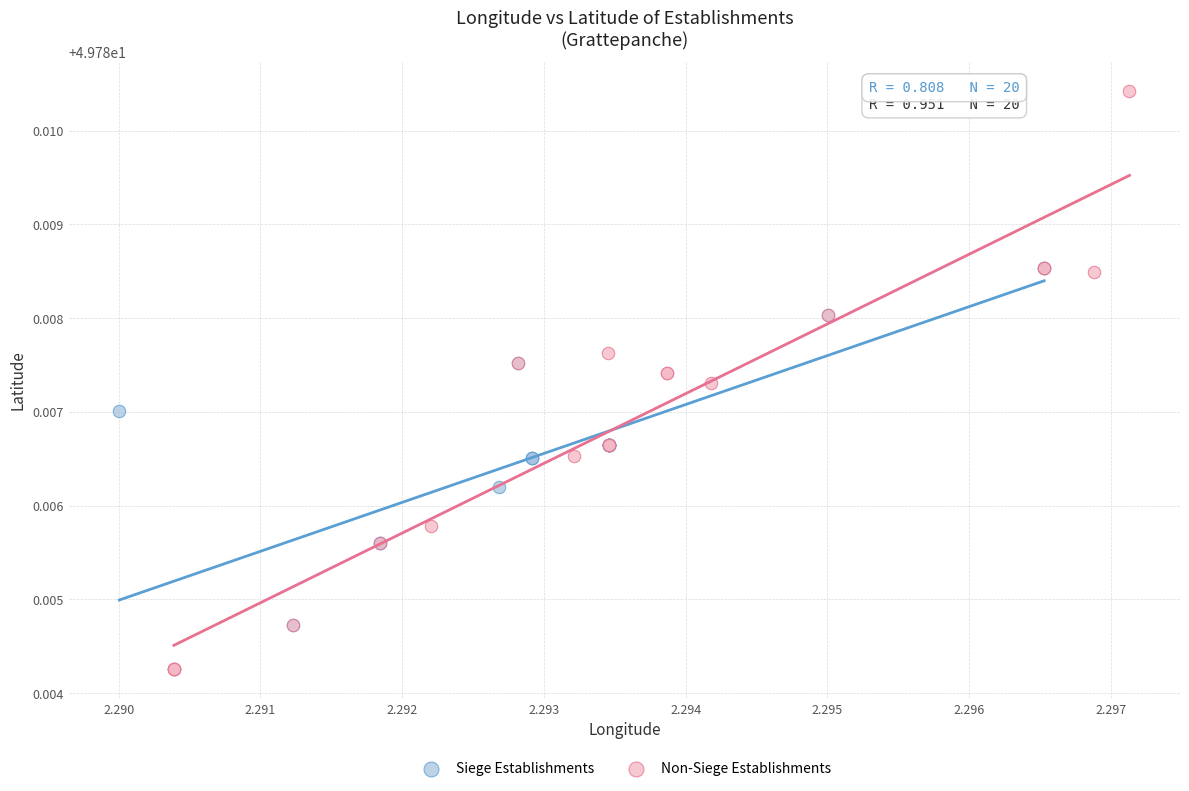

Which series contains the highest Y value?

Non-Siege Establishments